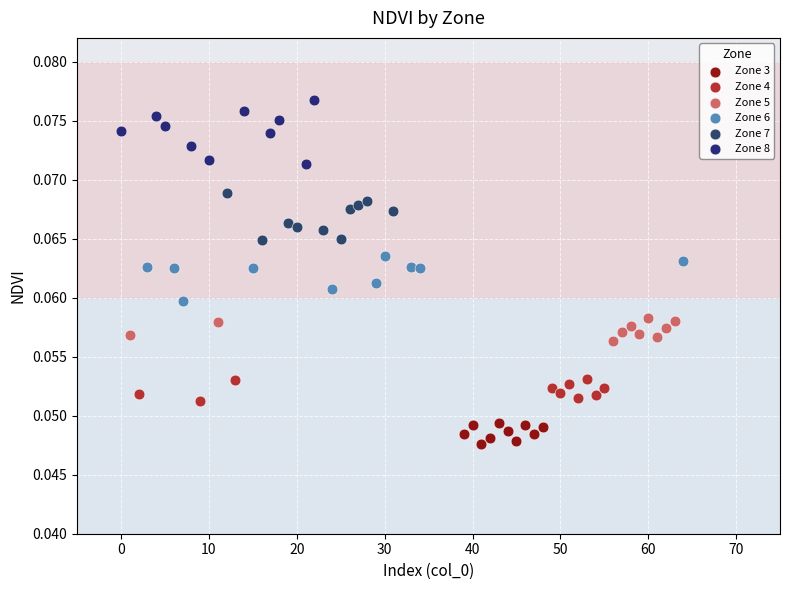

Which series reaches the minimum Y coordinate?

Zone 3